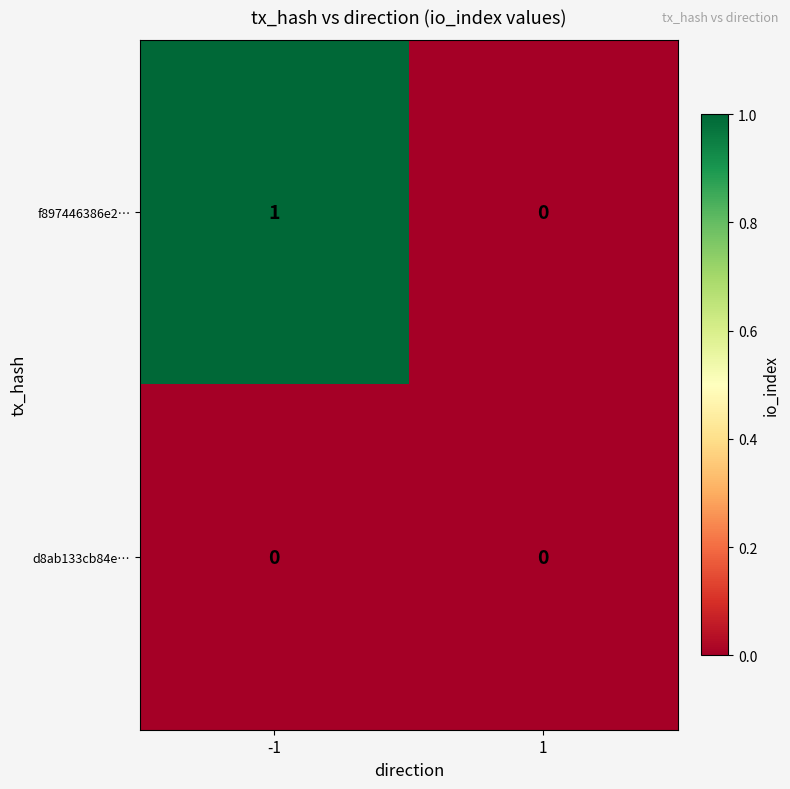

What is the difference between the highest and lowest values at -1?

1